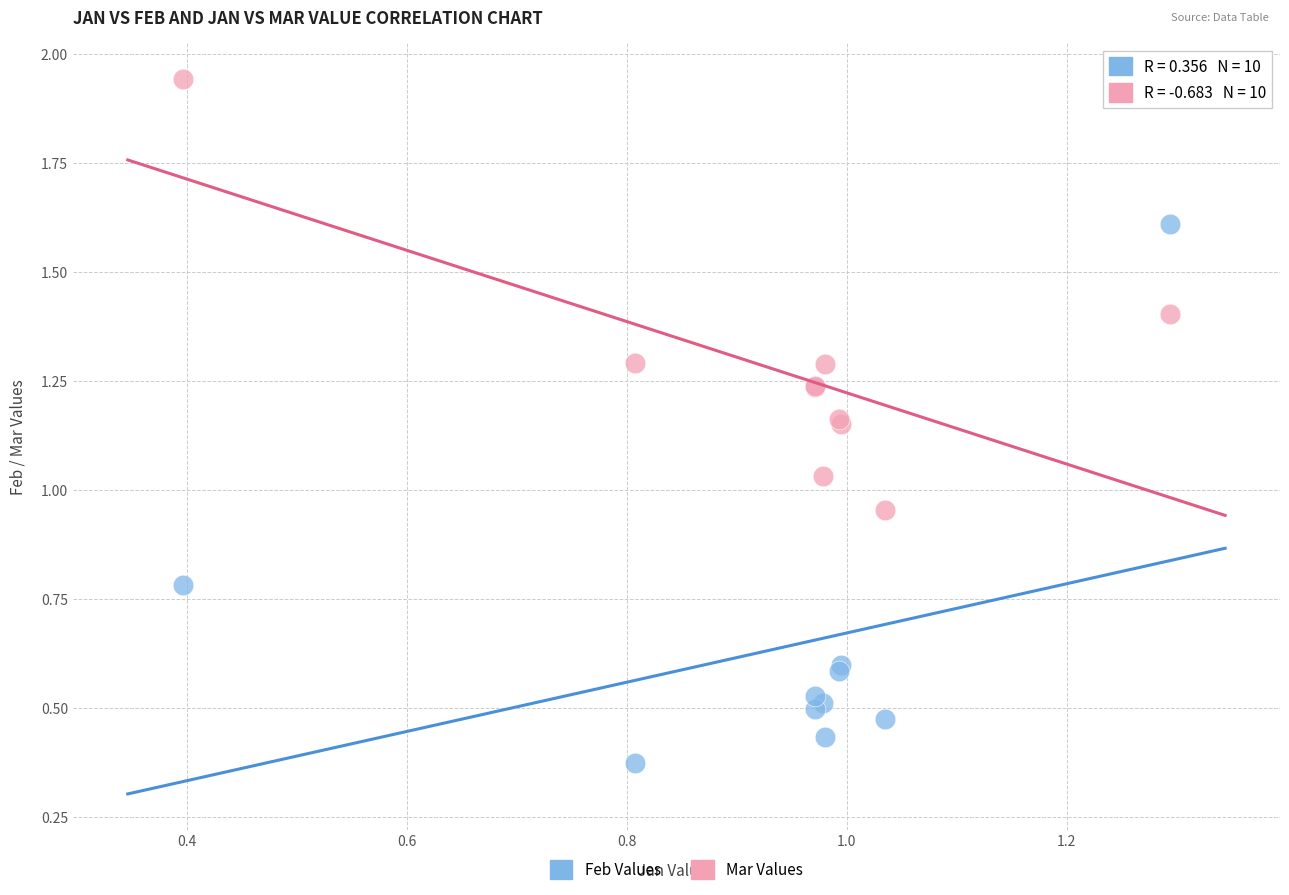

What are all the series names shown in the legend?

Feb Values, Mar Values